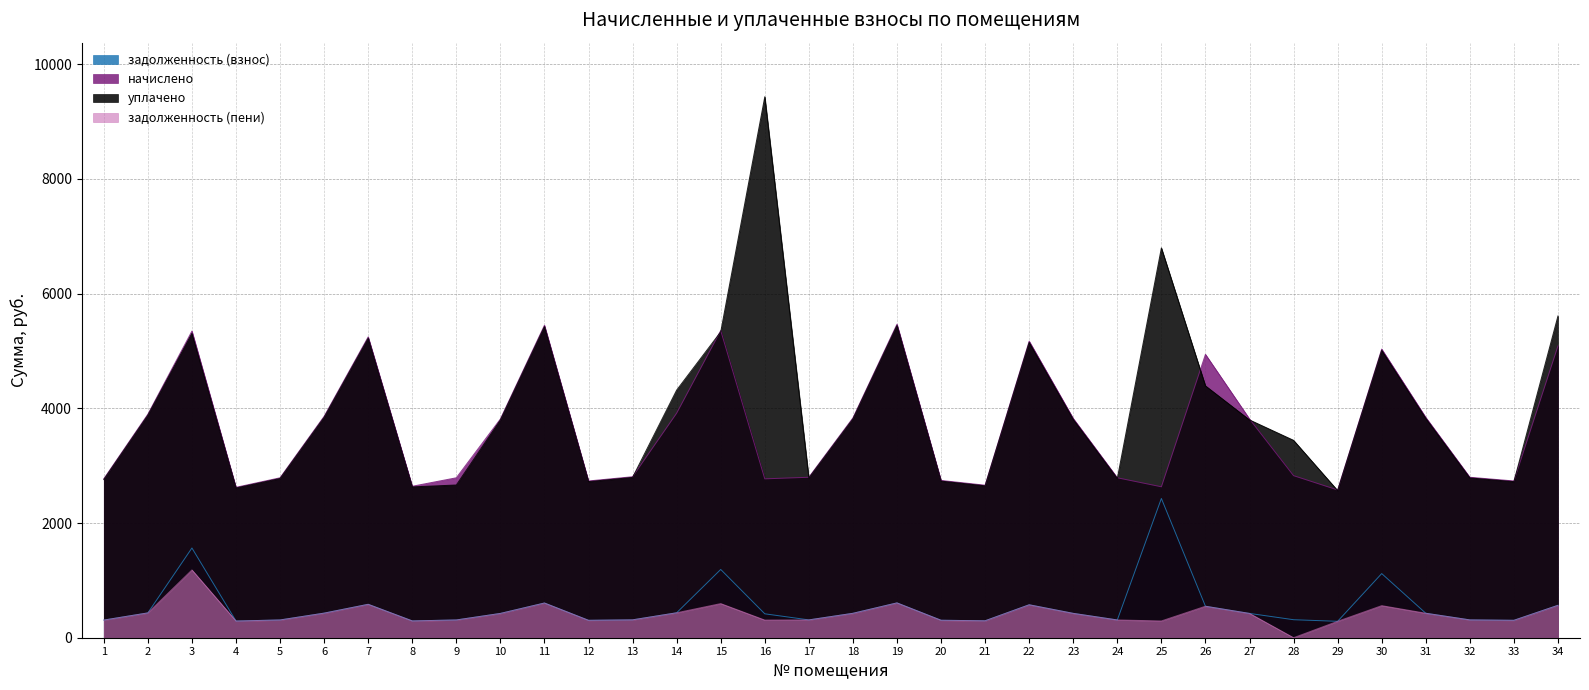

What is the difference between the highest and lowest values at 6?

3431.0